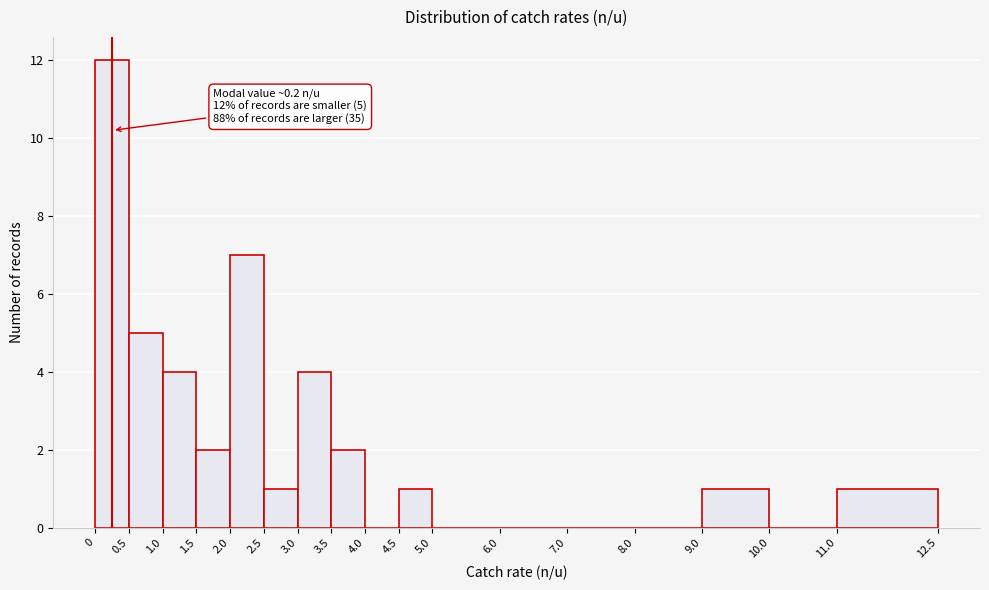

Over which range of the x-axis is the bar tallest?

0 to 0.5